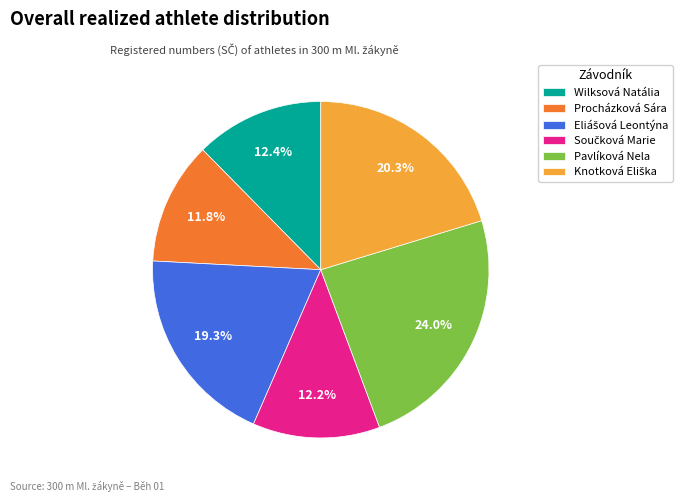

Is it true that Pavlíková Nela is 38% of the pie?

False